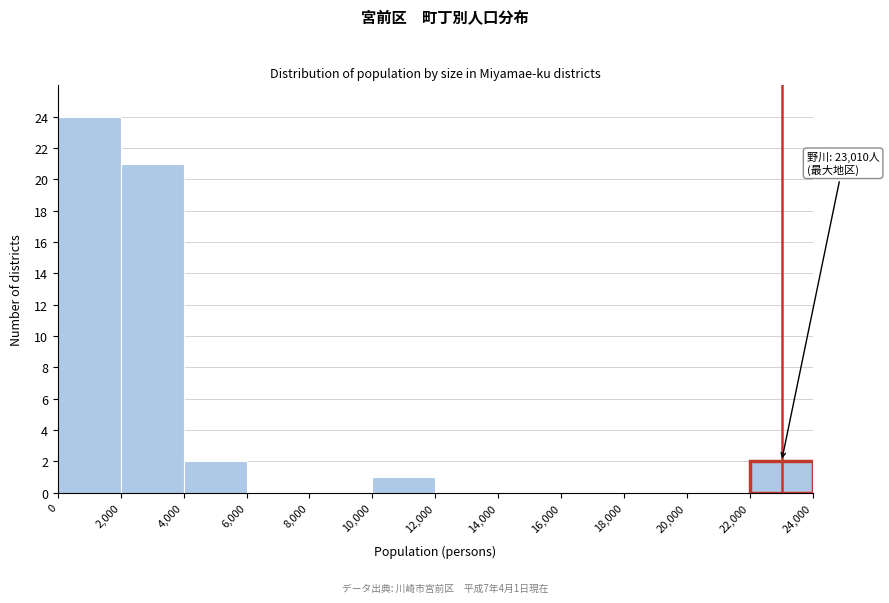

Over which range of the x-axis is the bar tallest?

0 to 2,000